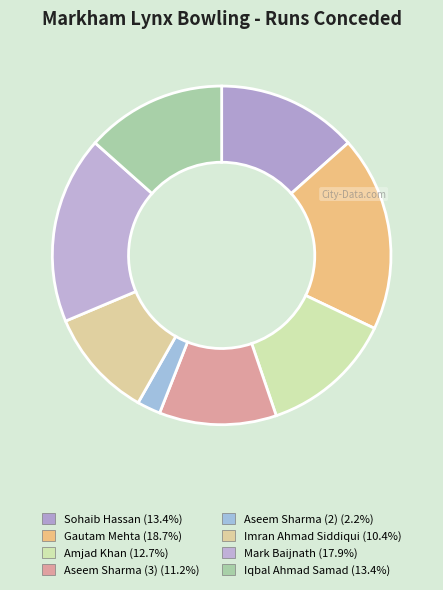

How many slices are in this pie chart?

8